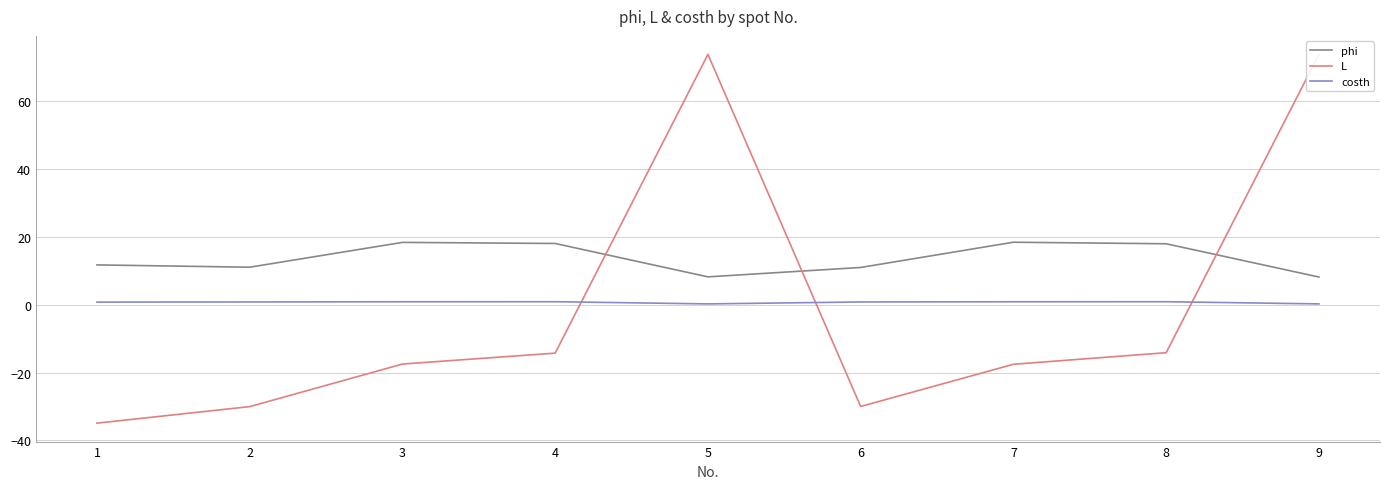

Which series has the largest total across all categories?

phi